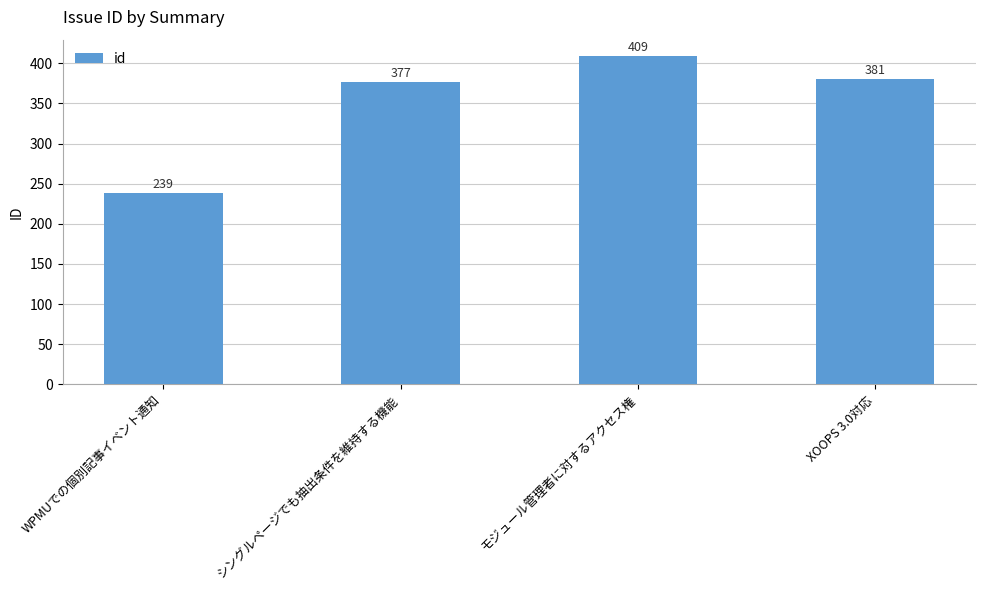

List the labels in order of value, smallest first.

WPMUでの個別記事イベント通知, シングルページでも抽出条件を維持する機能, XOOPS 3.0対応, モジュール管理者に対するアクセス権